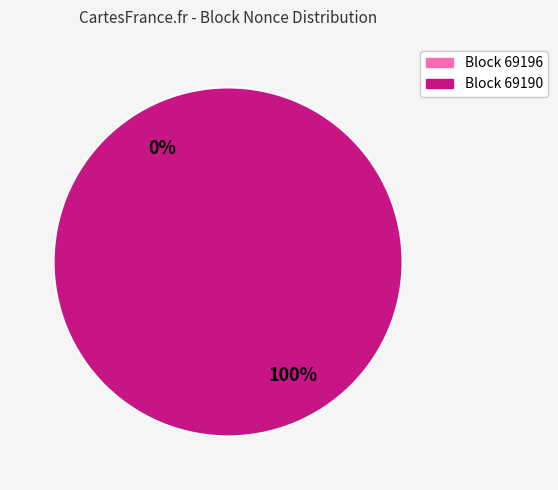

Count the number of slices in the pie.

2